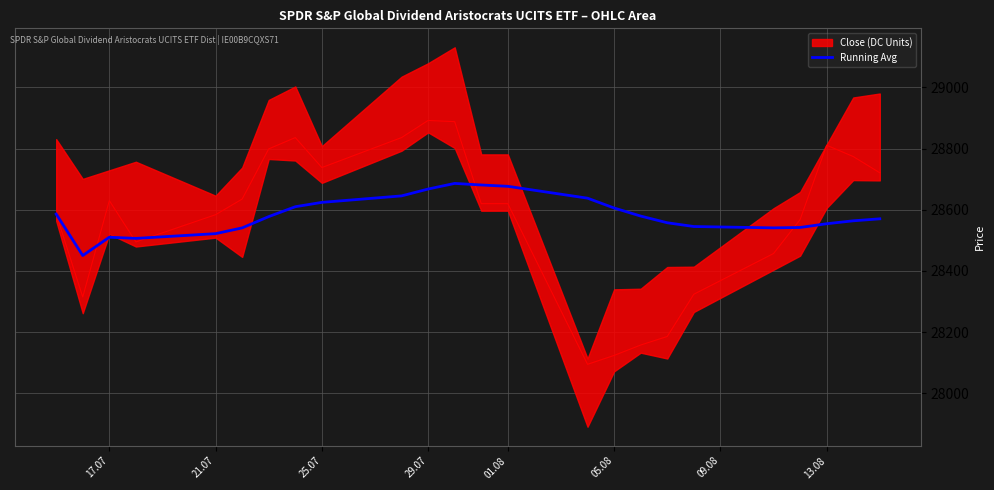

How many interior local valleys (lower than both neighbors) does the data have?

3